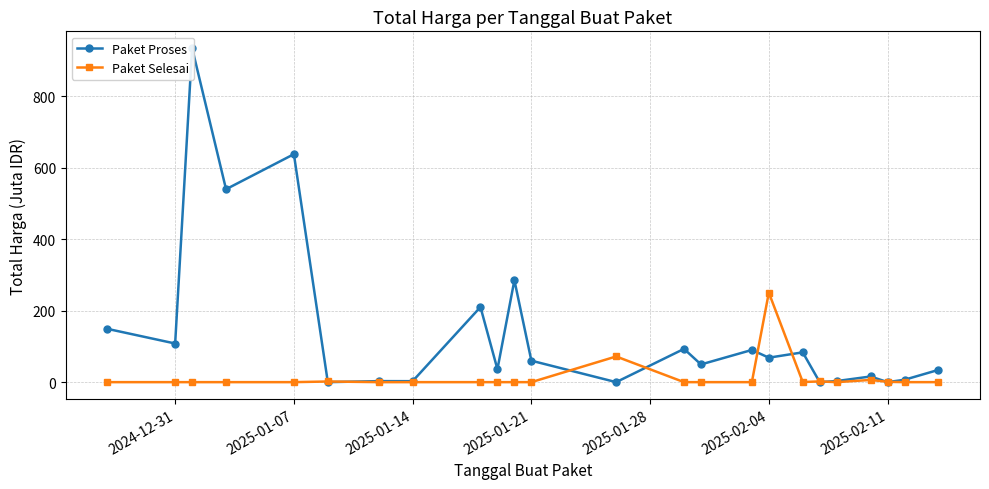

Which category has the highest value in the Paket Selesai series?

2025-02-04